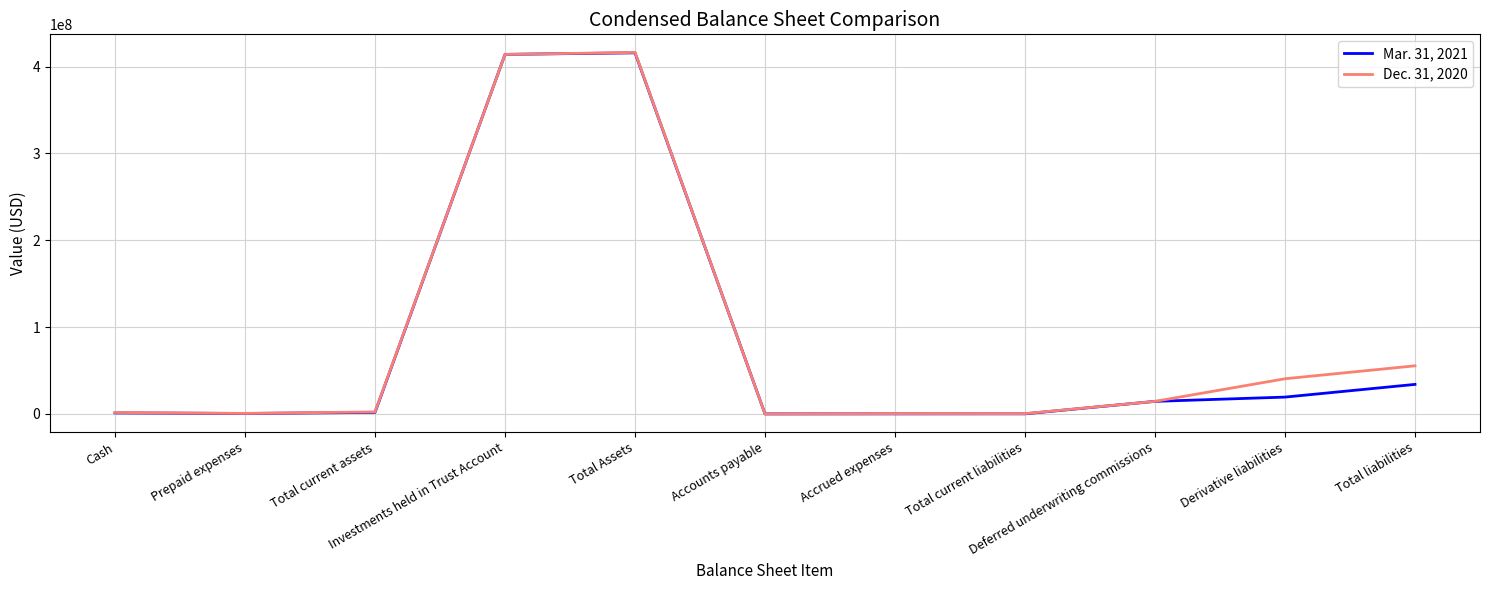

The Dec. 31, 2020 series shows 40532280 at Derivative liabilities. True or false?

True